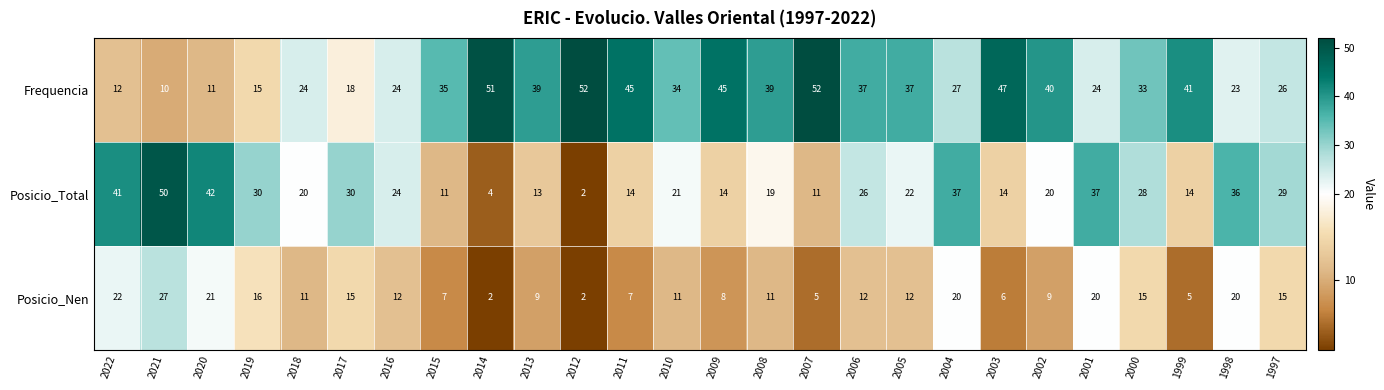

What is the spread (max minus min) of values at 1999?

36